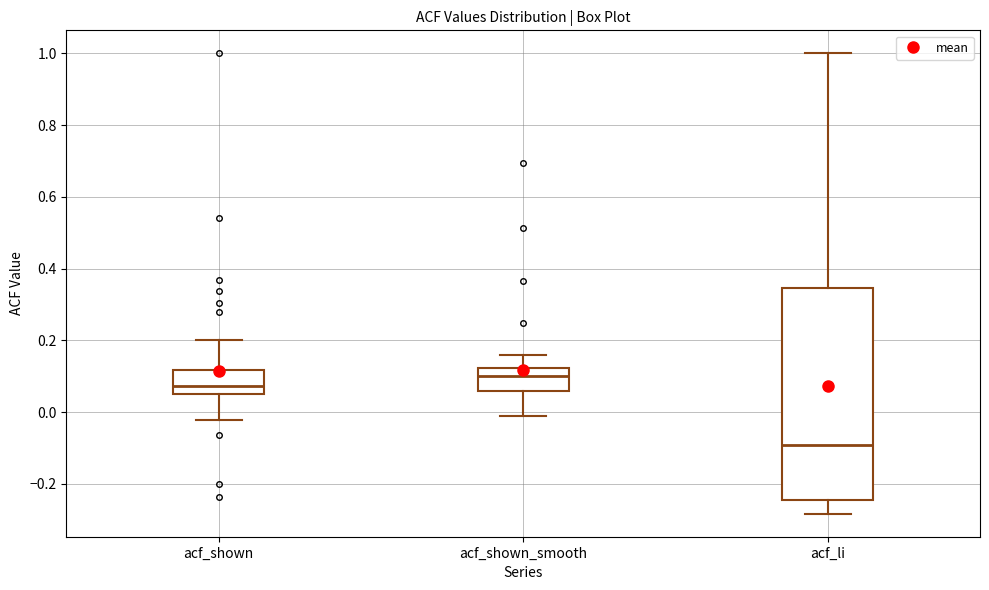

Which box is the tallest, from its lower edge to its upper edge?

acf_li